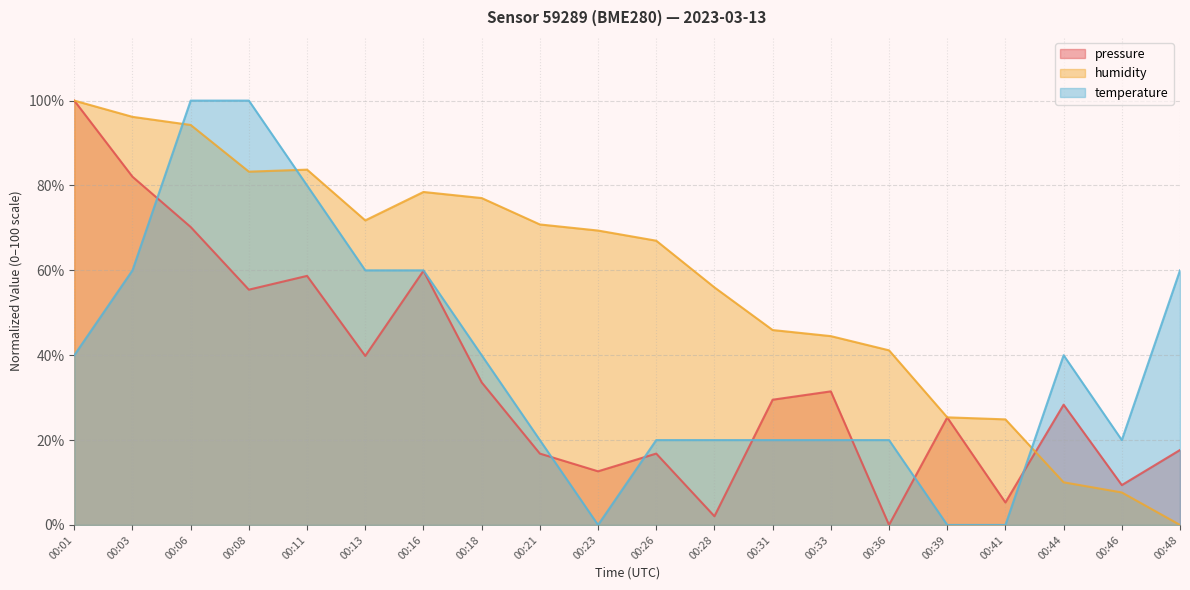

What is the average value of the humidity series?

57.4